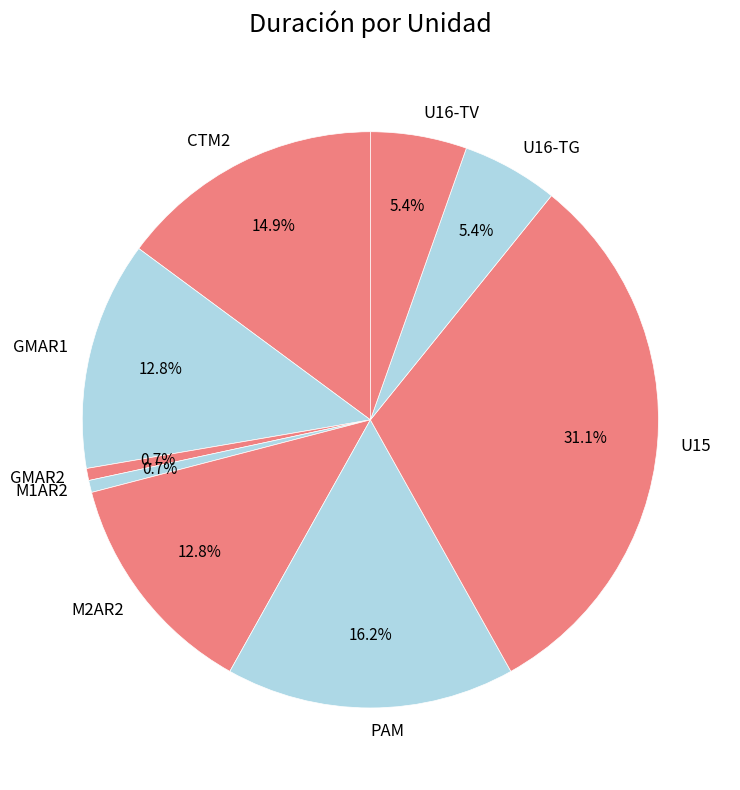

How much of the chart is everything except U15?

68.9%